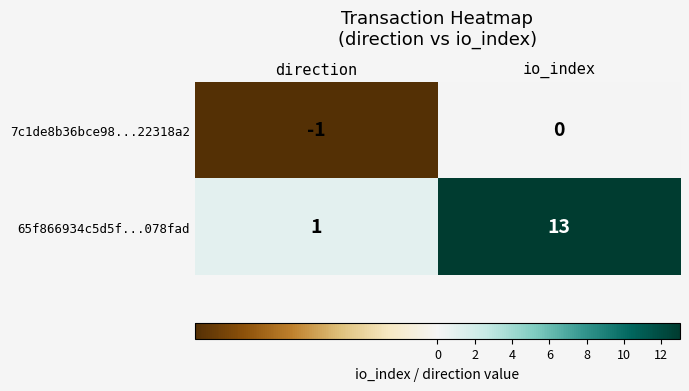

How many distinct data groups are displayed?

2